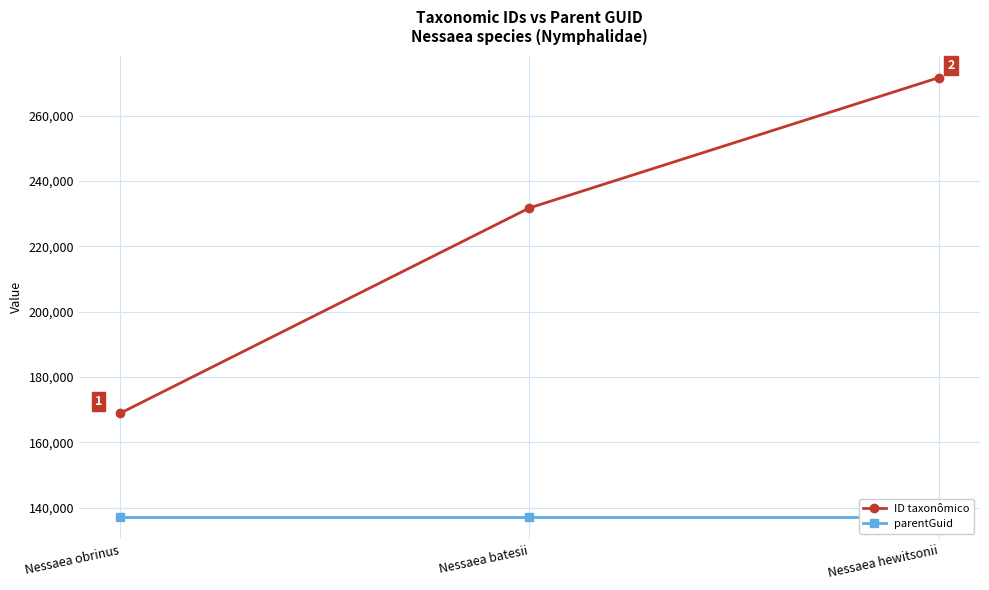

Reading left to right, list all the values displayed in this chart.

ID taxonômico: Nessaea obrinus=168844	Nessaea batesii=231736	Nessaea hewitsonii=271642
parentGuid: Nessaea obrinus=137066	Nessaea batesii=137066	Nessaea hewitsonii=137066